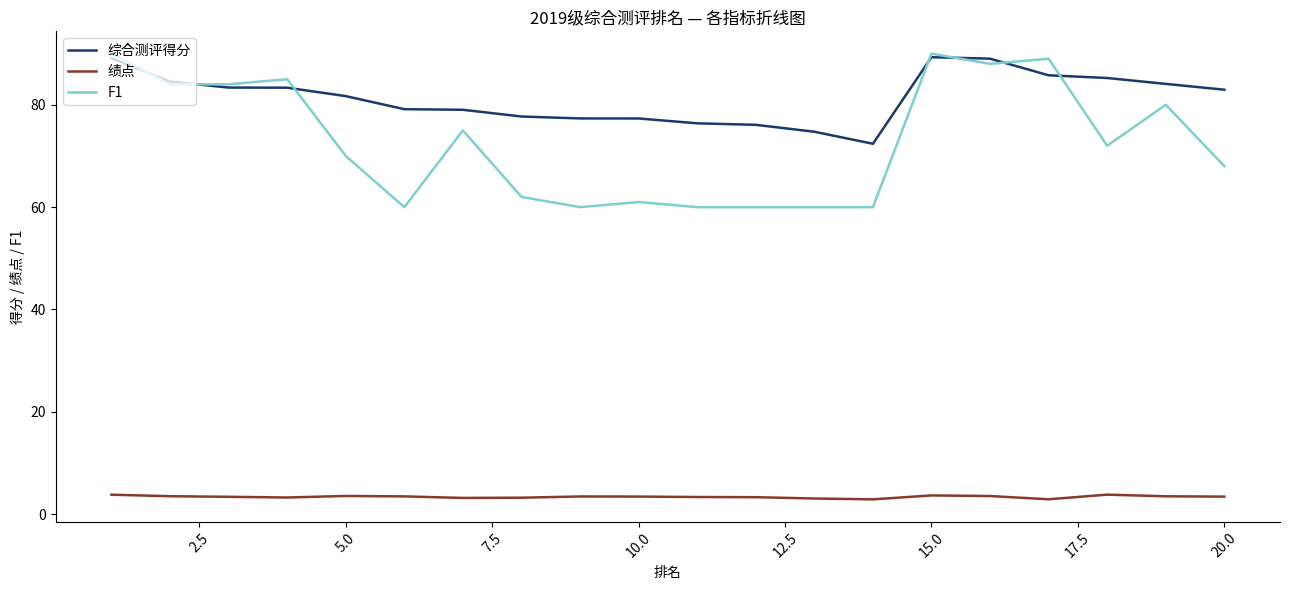

What is the greatest value displayed?

90.0